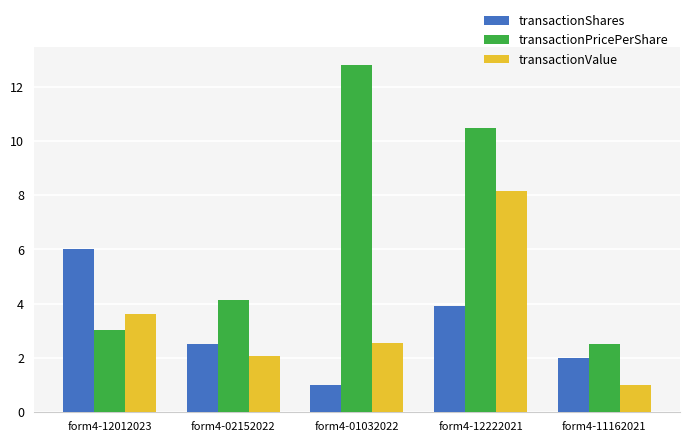

Reading left to right, extract all data points from this chart.

transactionShares: 6.0	2.5	1.0	3.9	2.0
transactionPricePerShare: 3.0	4.1	12.8	10.5	2.5
transactionValue: 3.6	2.1	2.6	8.2	1.0